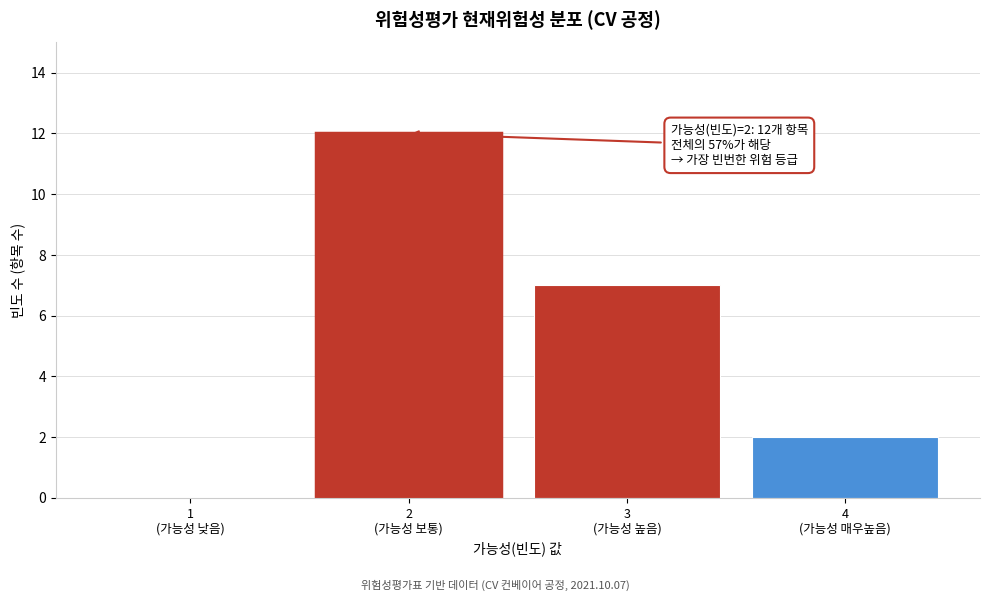

What is the sum of all values?

21